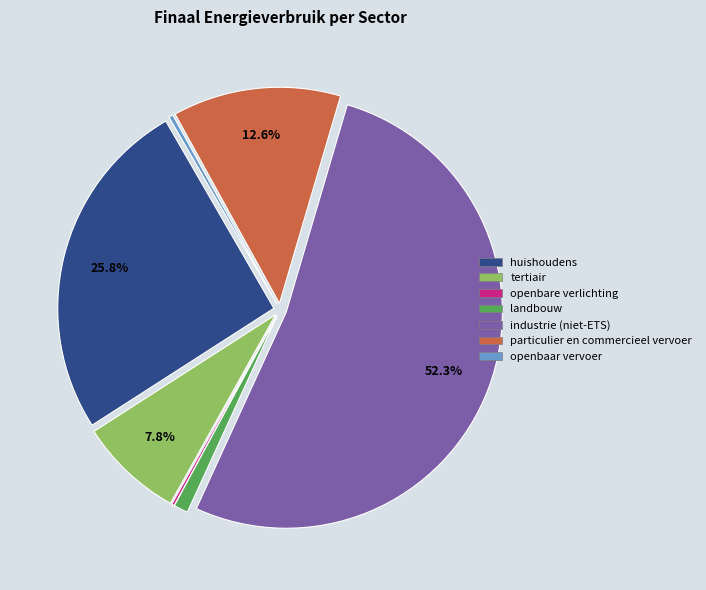

What percentage is NOT represented by particulier en commercieel vervoer?

87.4%